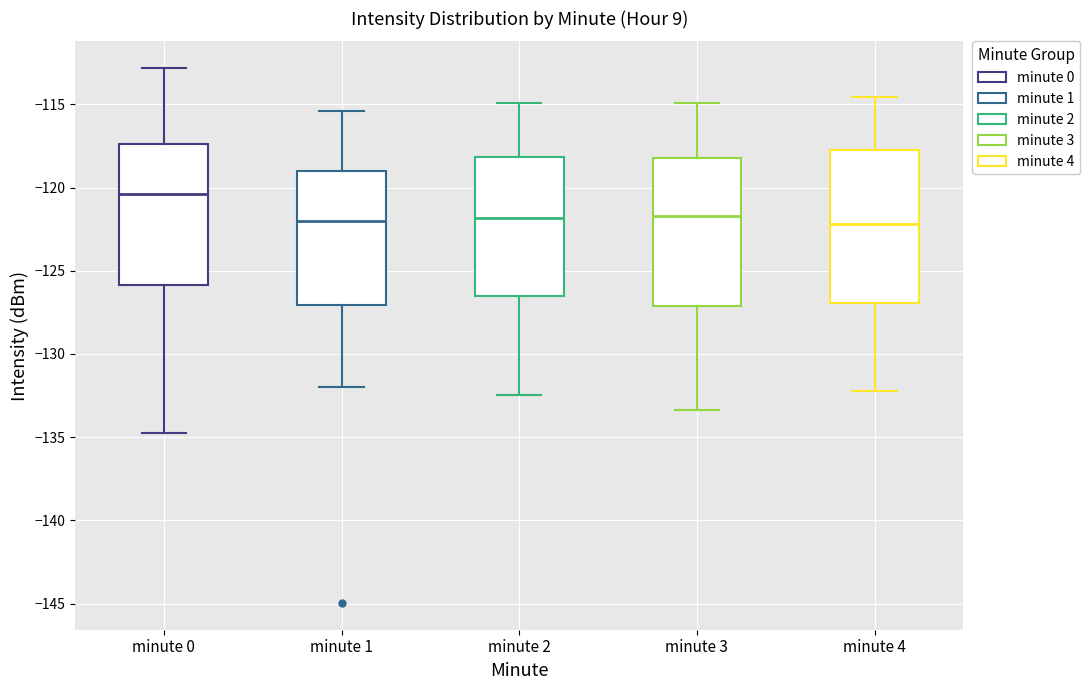

Reading left to right, transcribe this box plot: for each box, give where its median line is, the range the box spans, and where its two whiskers end, as read against the y-axis. The values are not printed on the chart, so give them approximately, as read against the axis.

minute 0: median -120.5, box -126.0 to -117.5, whiskers -135.0 to -113.0
minute 1: median -122.0, box -127.0 to -119.0, whiskers -132.0 to -115.5
minute 2: median -122.0, box -126.5 to -118.0, whiskers -132.5 to -115.0
minute 3: median -121.5, box -127.0 to -118.0, whiskers -133.5 to -115.0
minute 4: median -122.0, box -127.0 to -118.0, whiskers -132.0 to -114.5